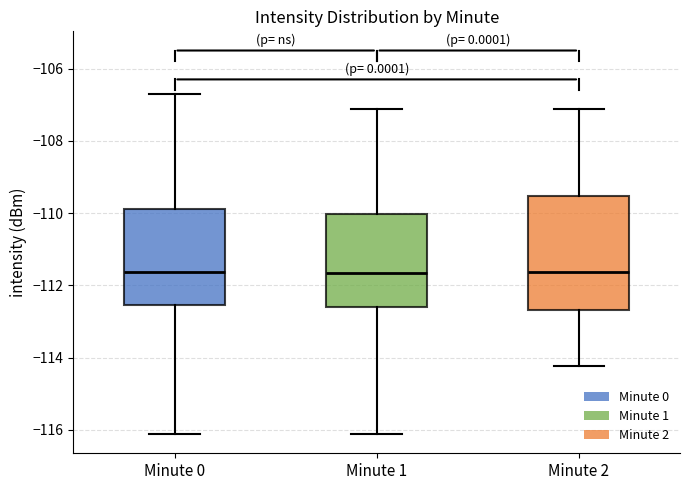

Reading left to right, read every box against the y-axis: the position of its median line, the range the box covers, and the ends of its whiskers. The values are not printed on the chart, so give them approximately, as read against the axis.

Minute 0: median -111.6, box -112.6 to -109.8, whiskers -116.2 to -106.8
Minute 1: median -111.6, box -112.6 to -110.0, whiskers -116.2 to -107.2
Minute 2: median -111.6, box -112.6 to -109.6, whiskers -114.2 to -107.2